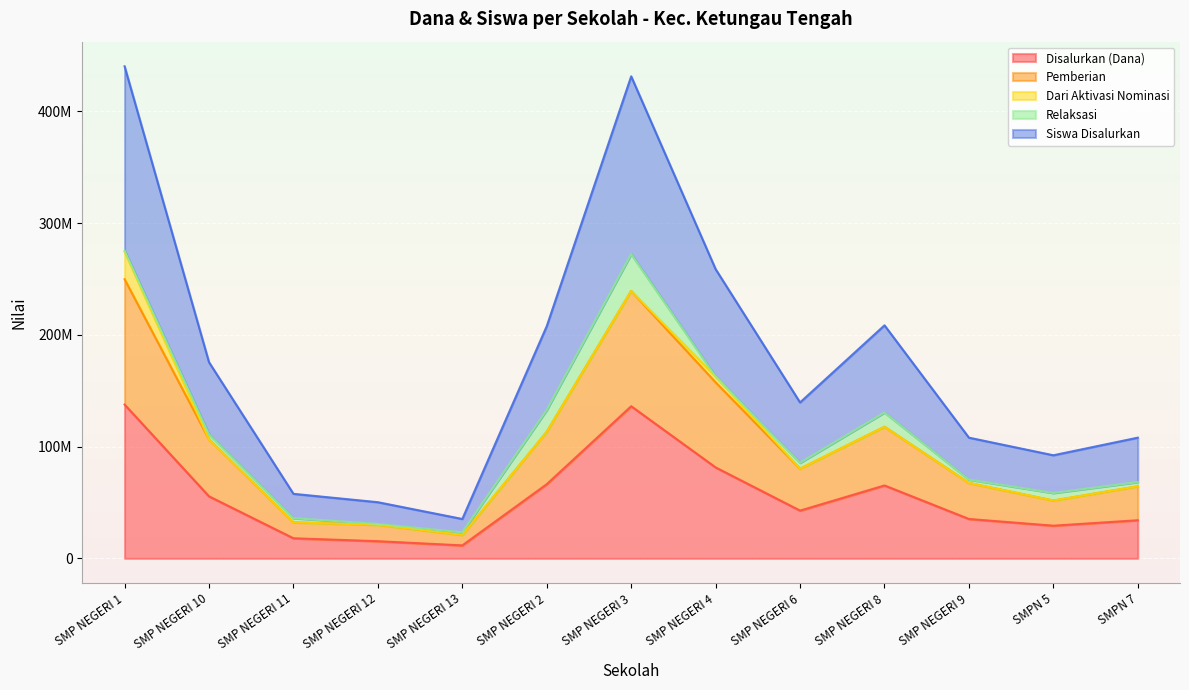

At which label does Disalurkan (Dana) first exceed 42750000?

SMP NEGERI 1